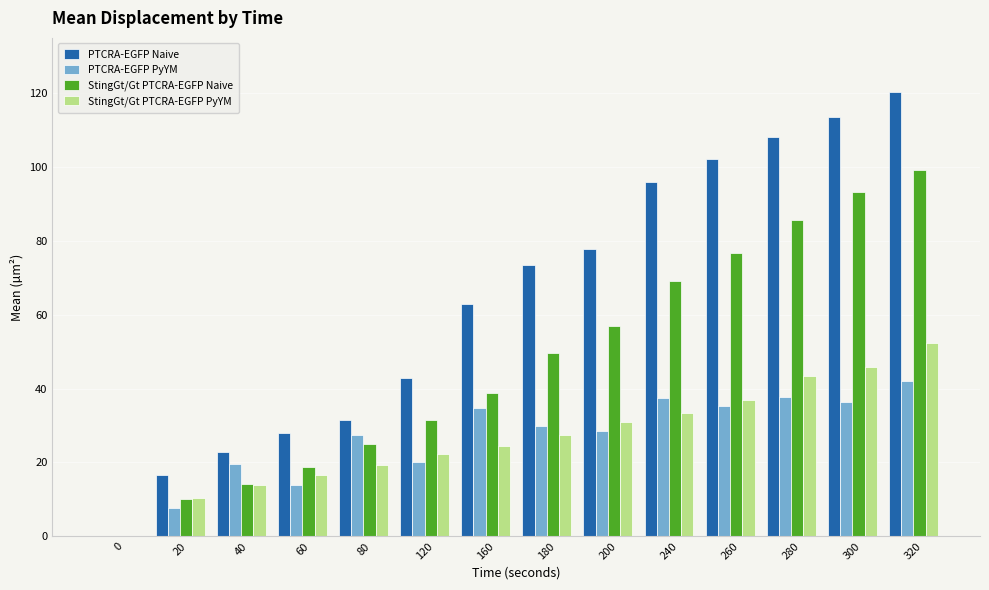

What is the sum of all PTCRA-EGFP Naive values?

897.0